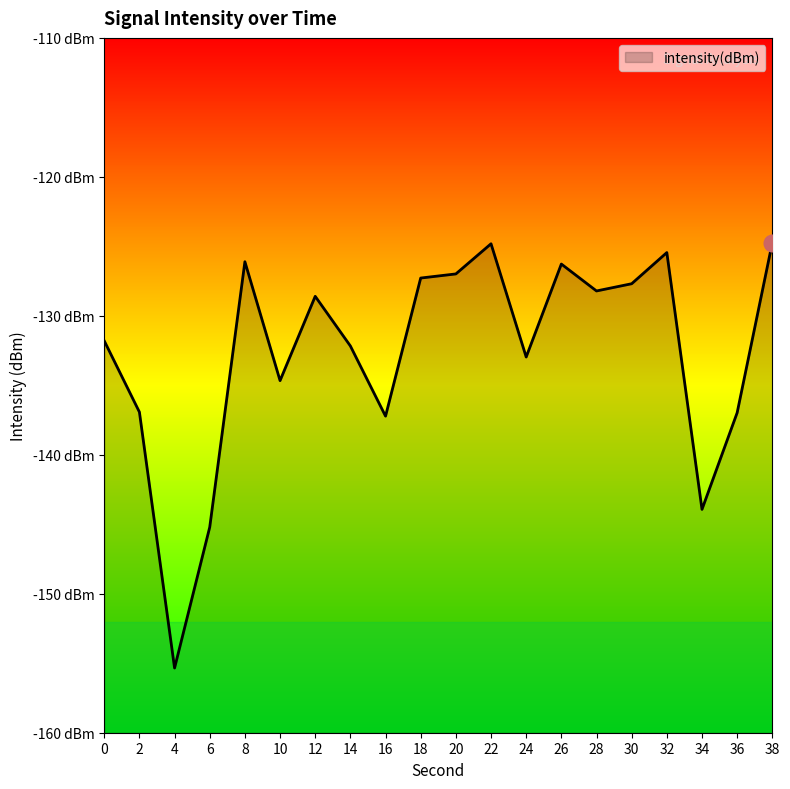

List the labels in order of value, largest first.

38, 22, 32, 8, 26, 20, 18, 30, 28, 12, 0, 14, 24, 10, 2, 36, 16, 34, 6, 4